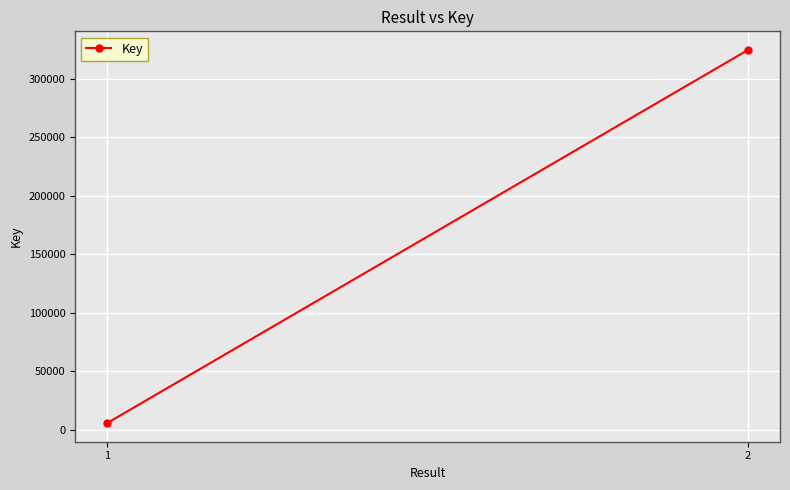

Rank the categories by value from highest to lowest.

2, 1